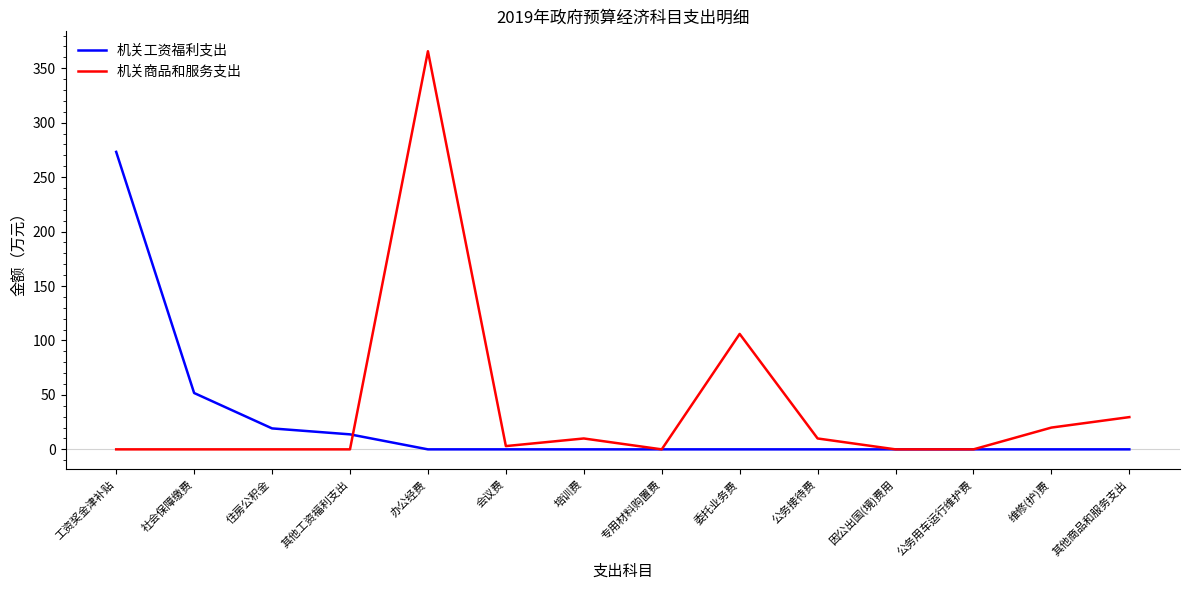

At how many categories does at least one series exceed 217?

2